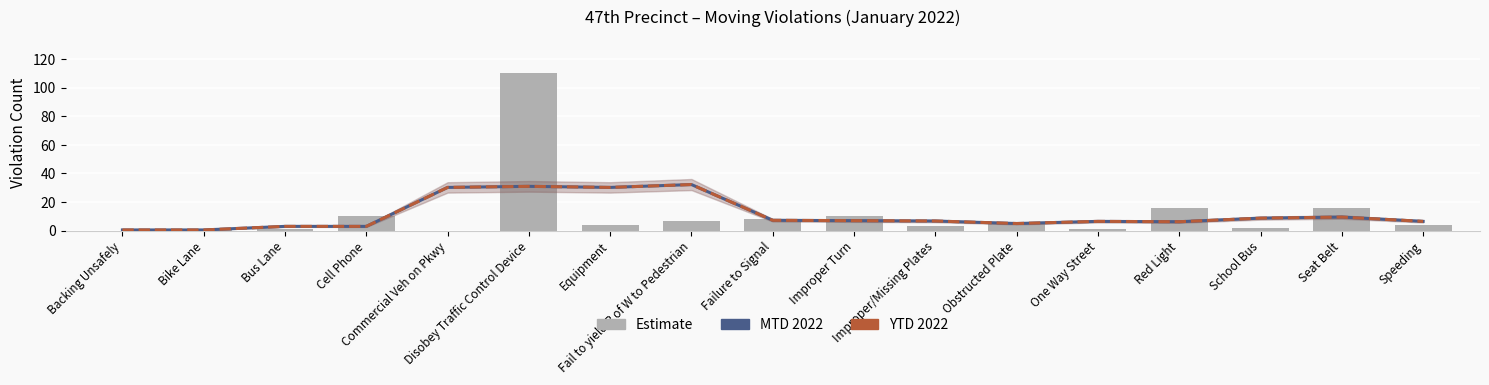

What is the minimum value for YTD 2022?

0.5